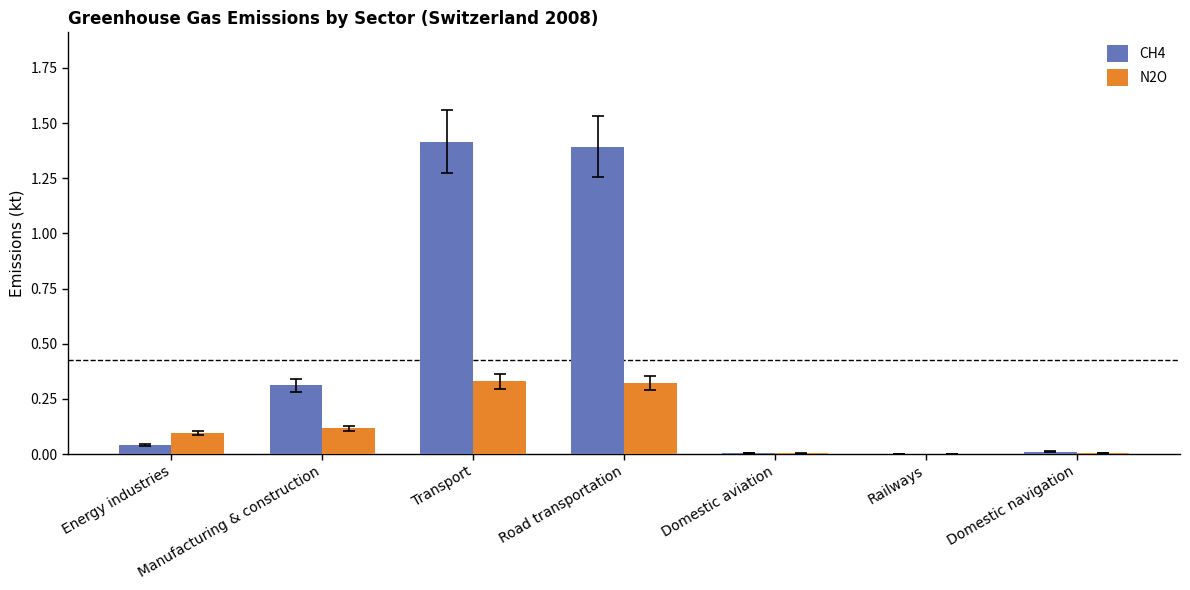

Count the number of categories in the chart.

7